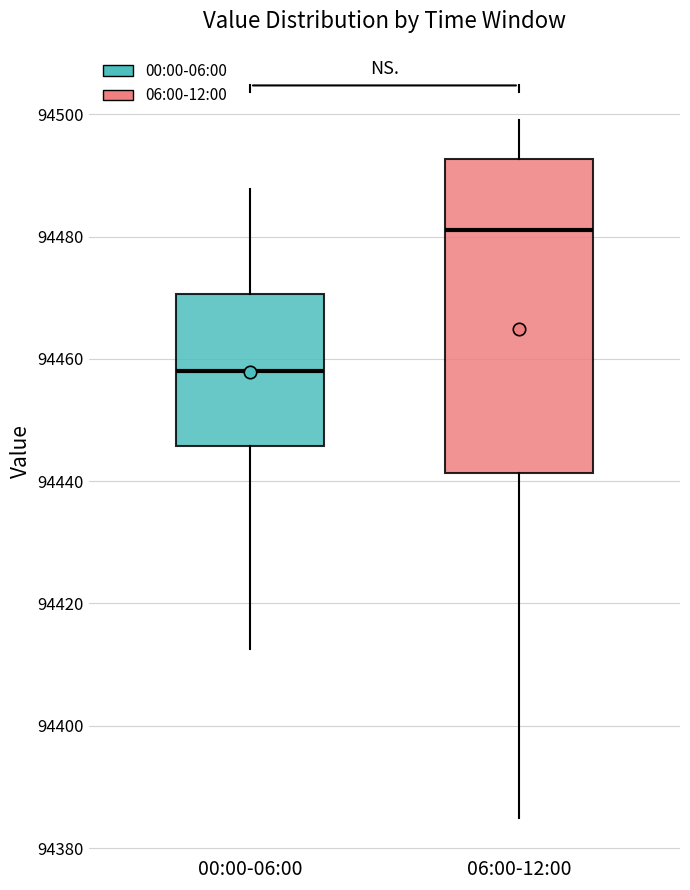

Reading left to right, read every box against the y-axis: the position of its median line, the range the box covers, and the ends of its whiskers. The values are not printed on the chart, so give them approximately, as read against the axis.

00:00-06:00: median 94458, box 94446 to 94470, whiskers 94412 to 94488
06:00-12:00: median 94482, box 94442 to 94492, whiskers 94386 to 94500